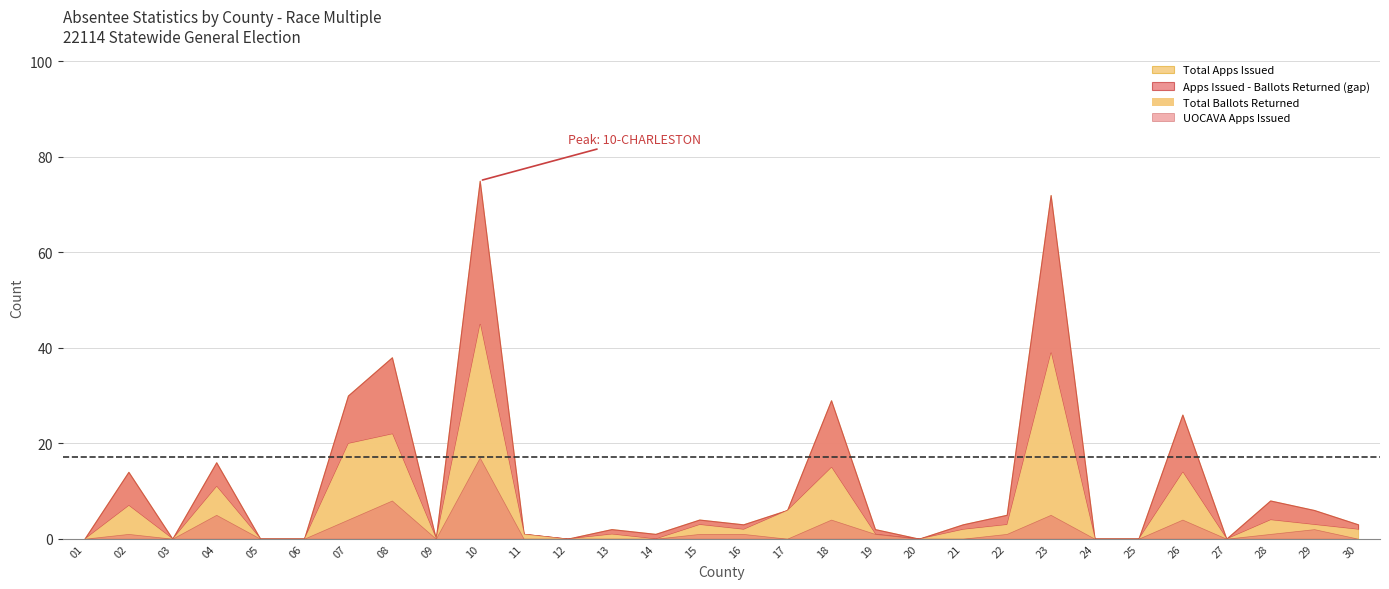

Where is the first local maximum for UOCAVA Ballots Returned?

02-AIKEN